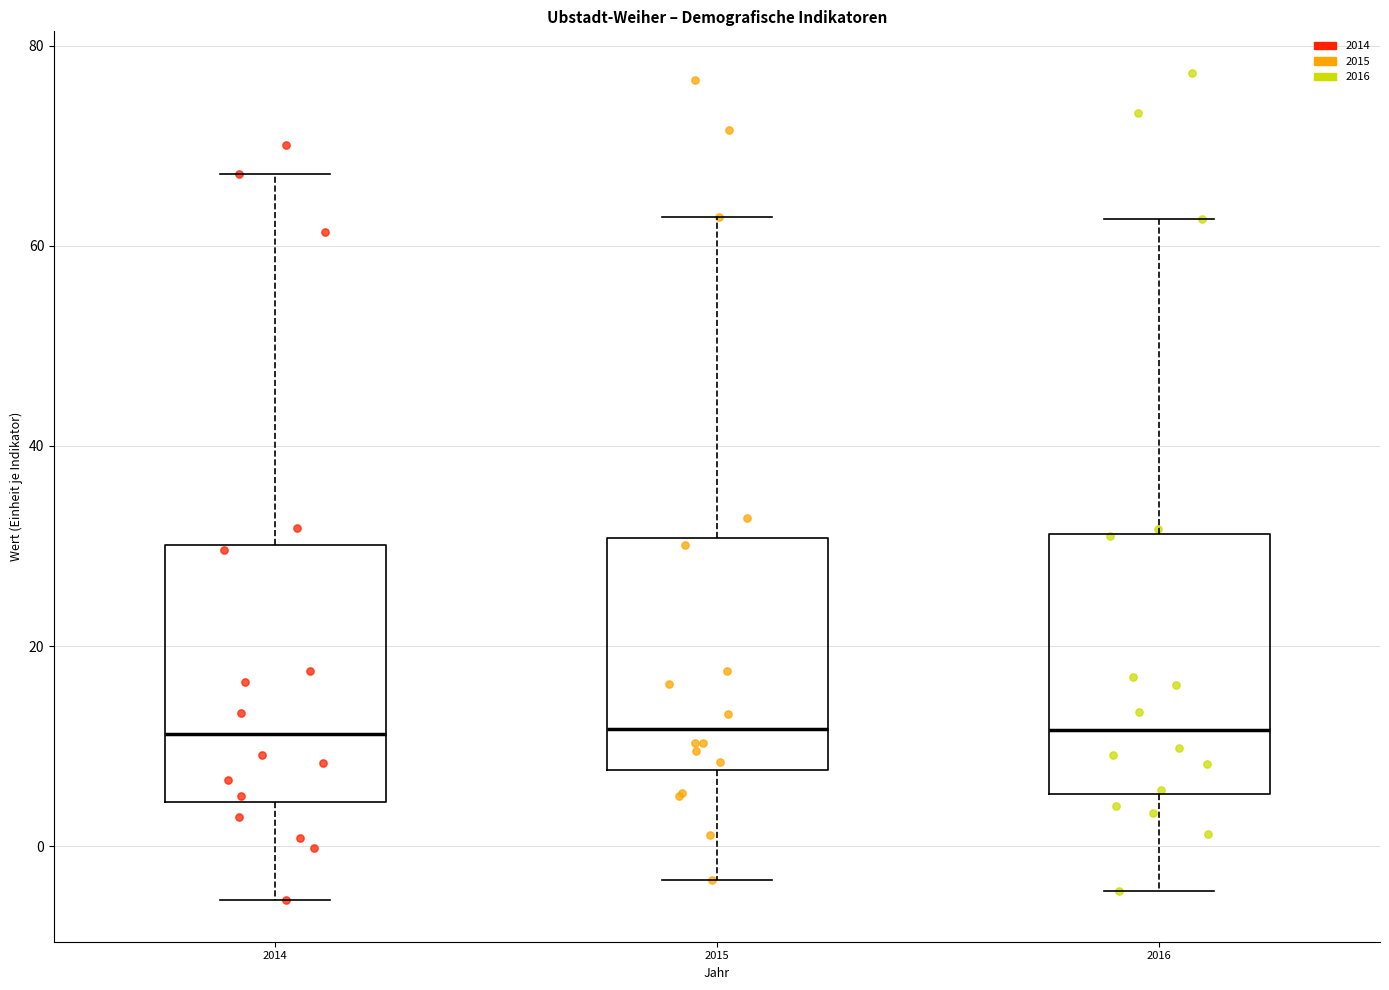

Where is the upper edge of the box at x = 2014 on the y-axis? The values are not printed on the chart, so give them approximately, as read against the axis.

30